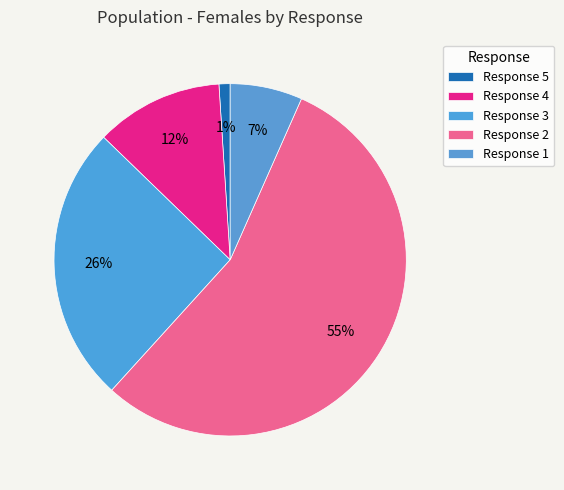

Rank the categories by value from lowest to highest.

5, 1, 4, 3, 2